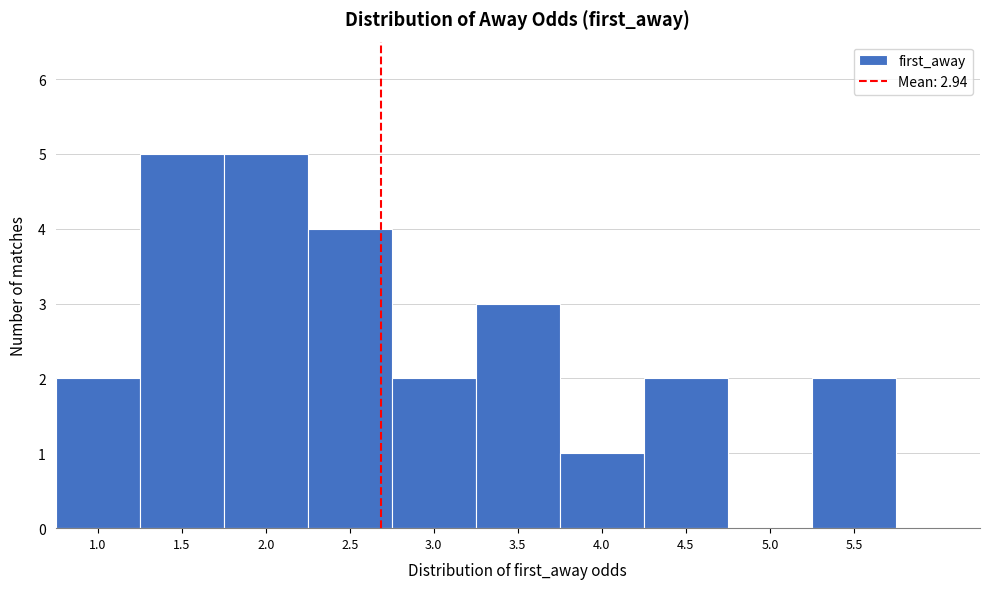

Reading left to right, transcribe all the data shown in this chart.

1.0=2	1.5=5	2.0=5	2.5=4	3.0=2	3.5=3	4.0=1	4.5=2	5.0=0	5.5=2